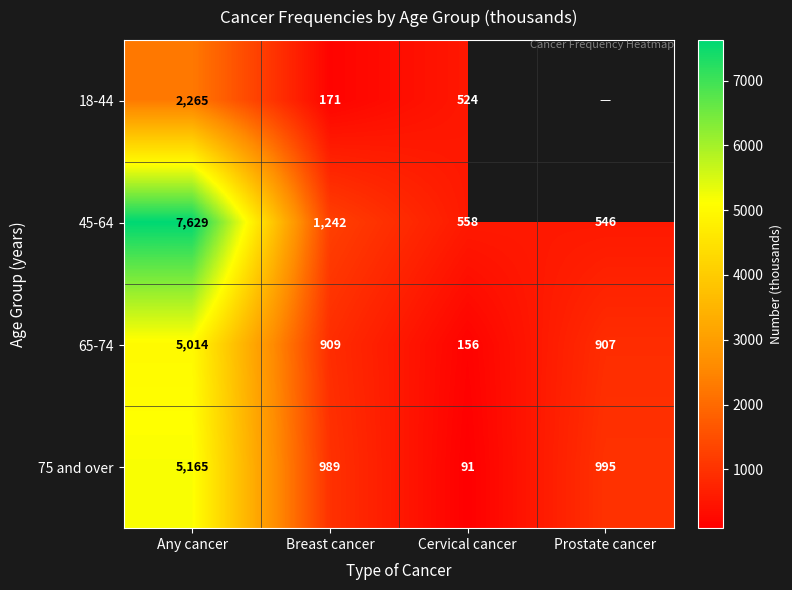

Is the value of 18-44 at Cervical cancer greater than the value of 45-64 at Breast cancer?

No